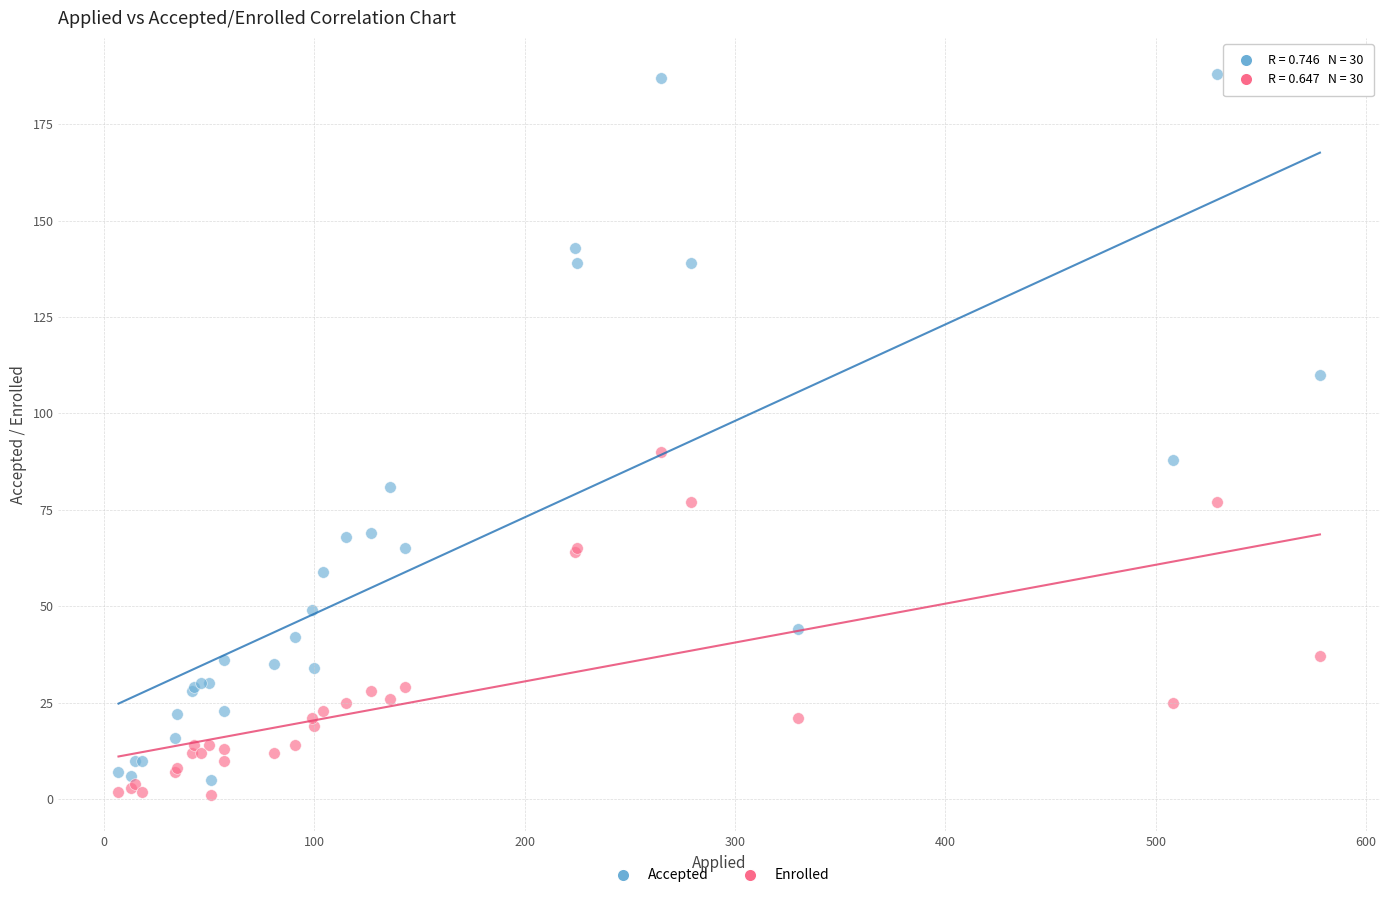

What is the X range (max minus min) for the scatter plot?

571